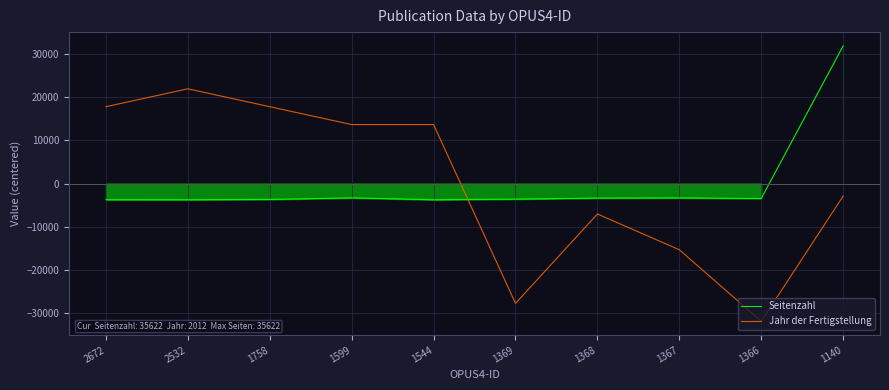

Where is the first local maximum for Seitenzahl?

1599